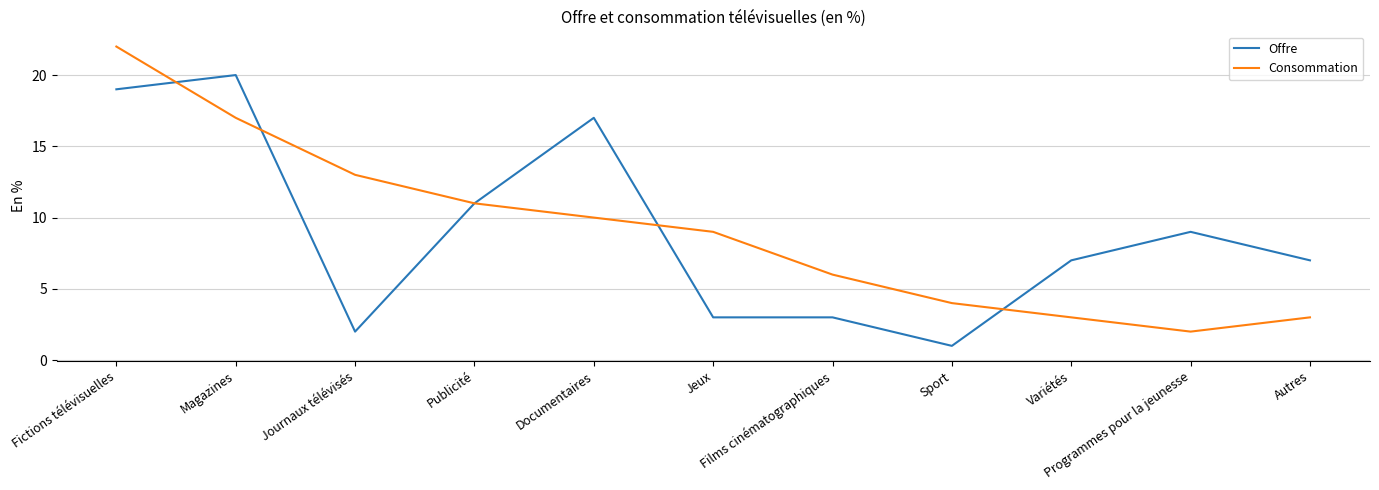

The value of Offre at Autres is 4. True or false?

False